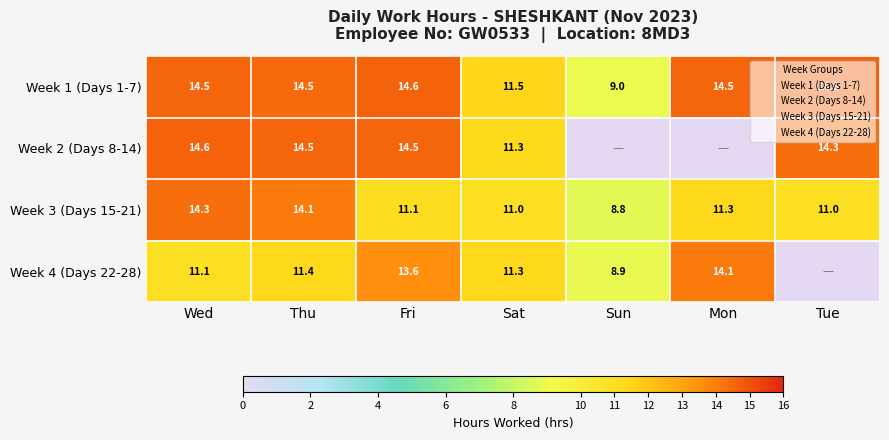

What is the maximum value for Week 1 (Days 1-7)?

14.6